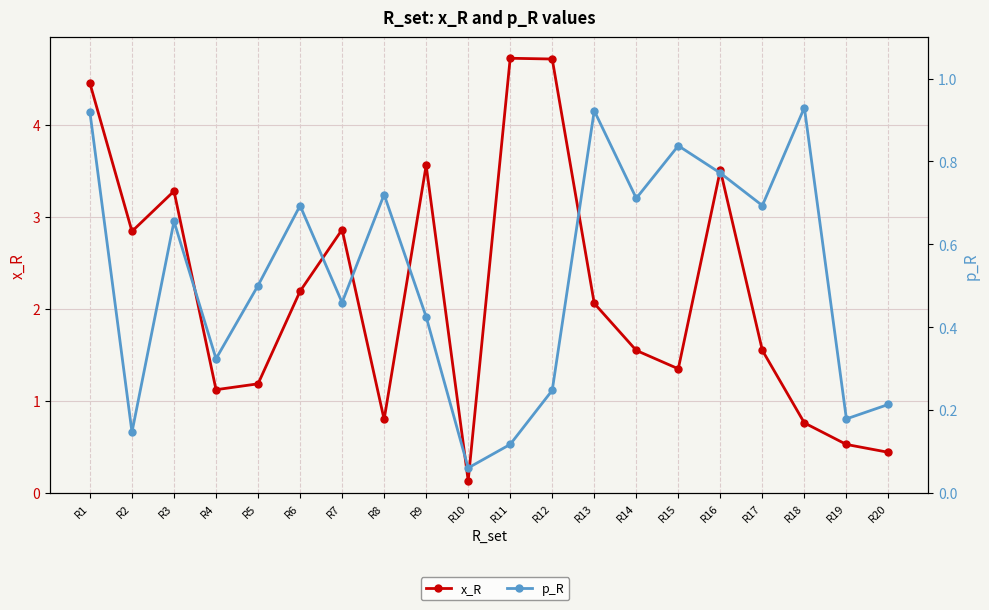

Rank the series by their maximum value, from highest to lowest.

x_R, p_R